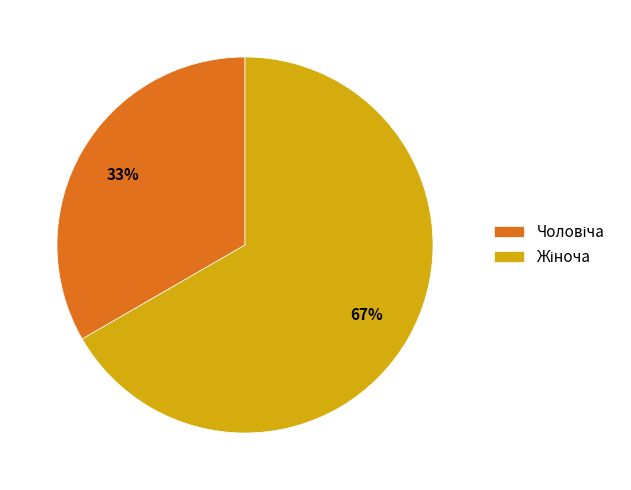

To the nearest percent, what is the average slice percentage?

50%